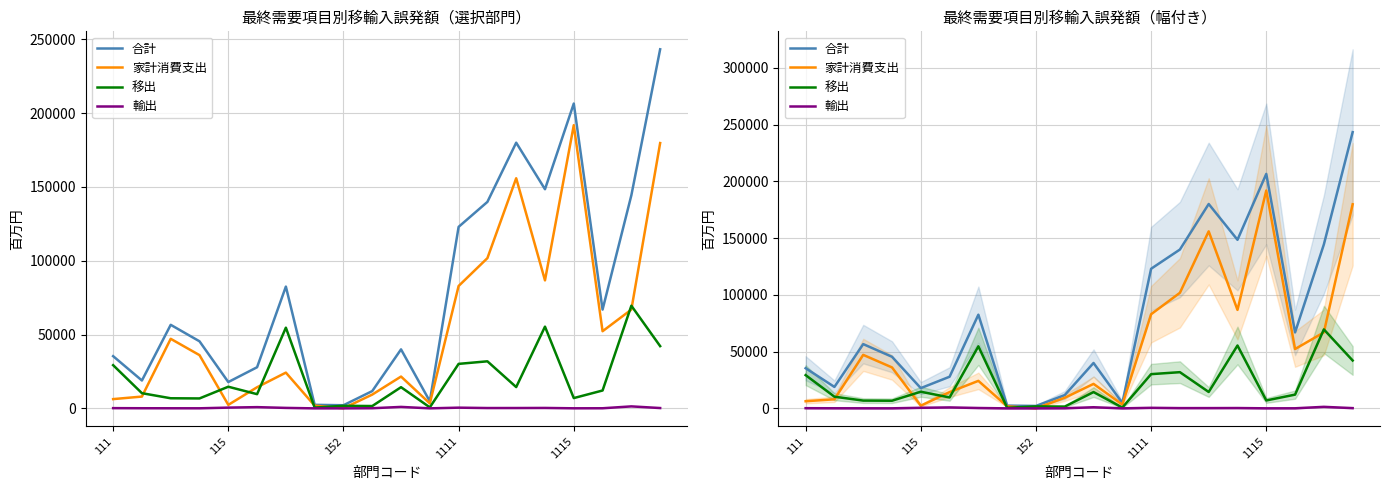

Which category has the highest value across all series?

19